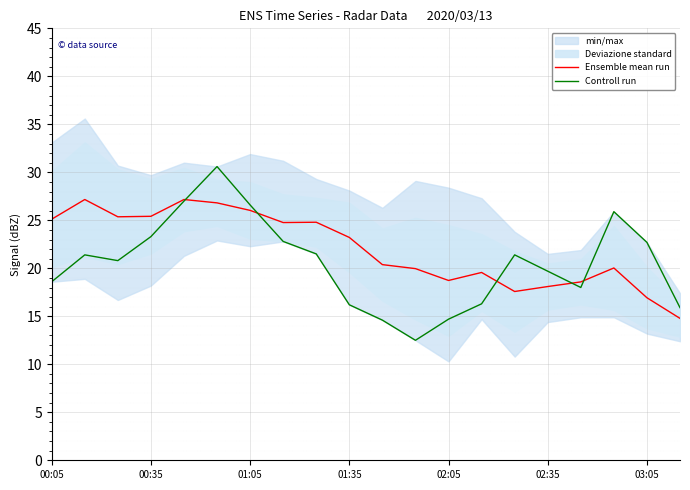

What is the minimum value for Ensemble mean run?

14.8